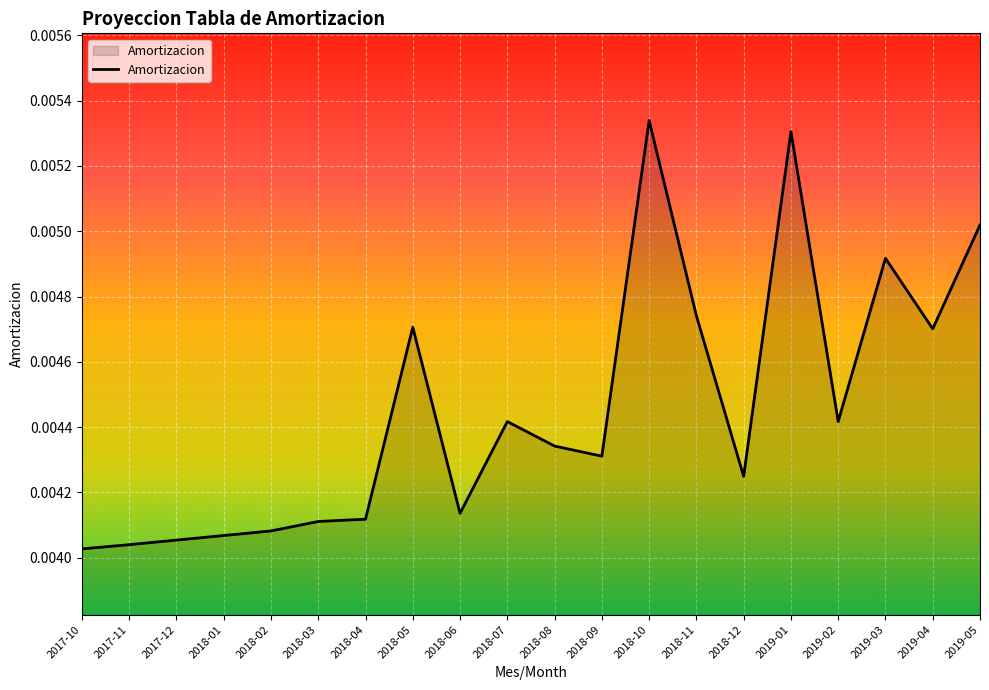

Between 2017-11 and 2018-09, which is larger?

2018-09